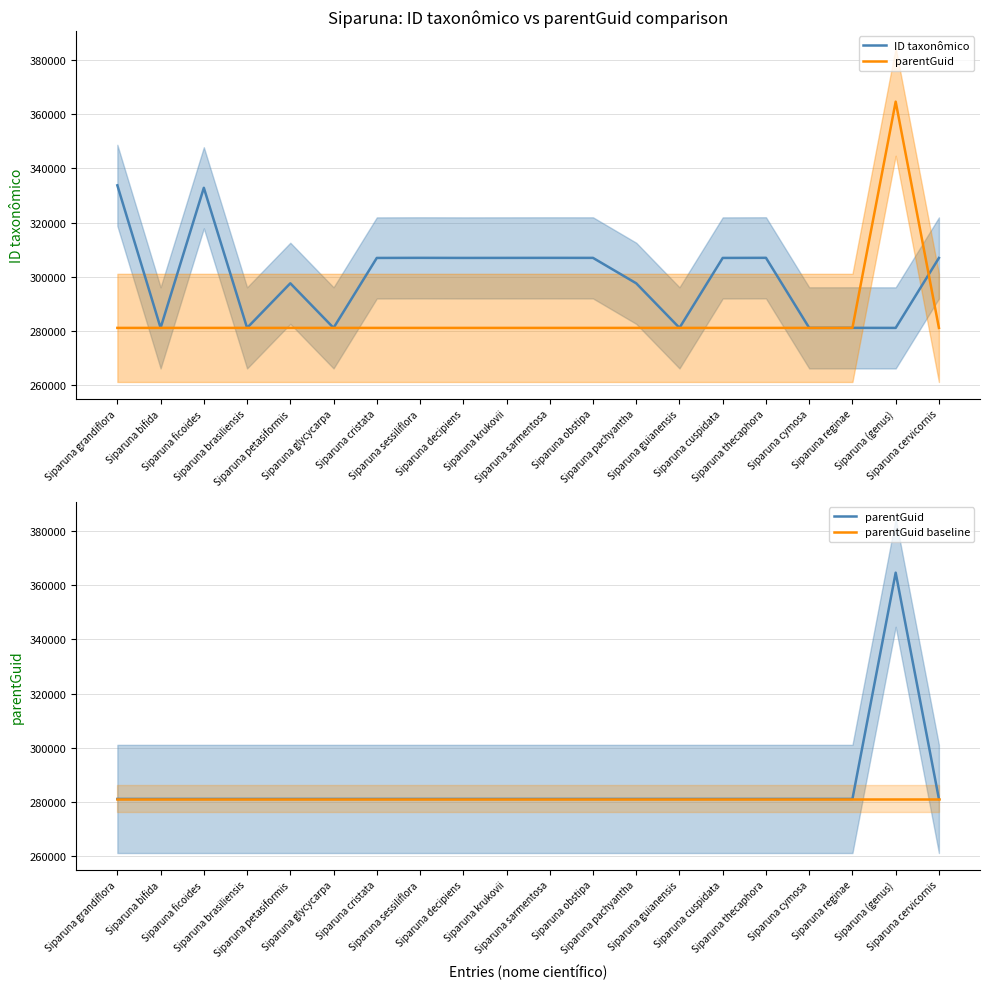

What is the greatest value displayed?

364683